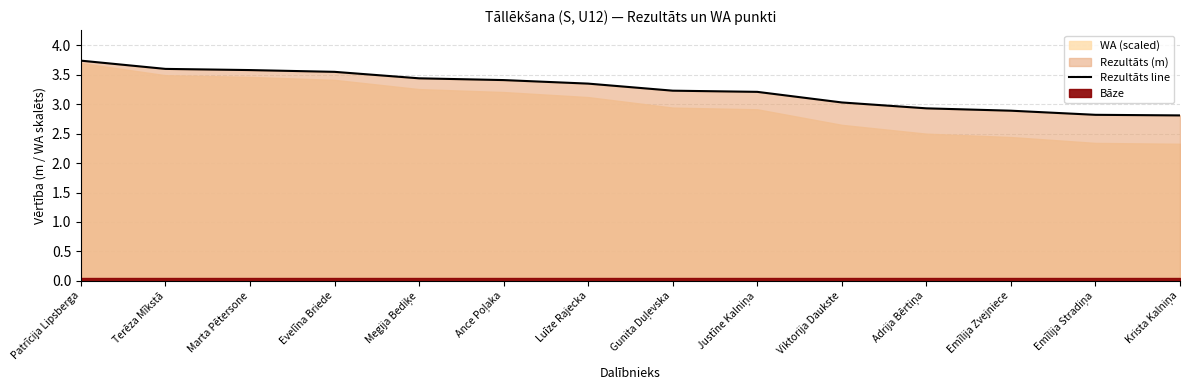

The chart shows a value of 1.4 at Patrīcija Lipsberga. True or false?

False